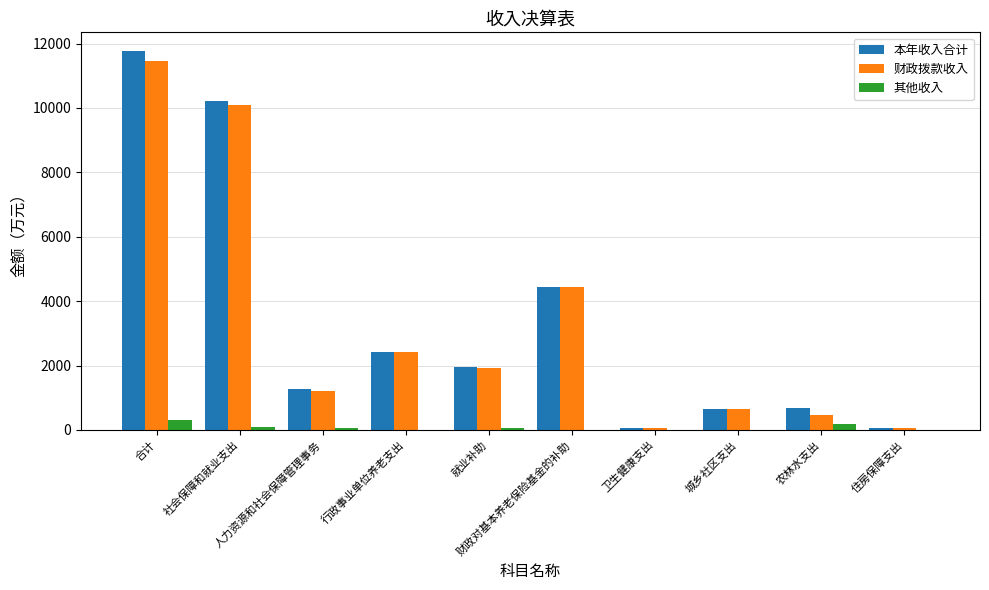

What is the maximum value shown in the chart?

11761.8